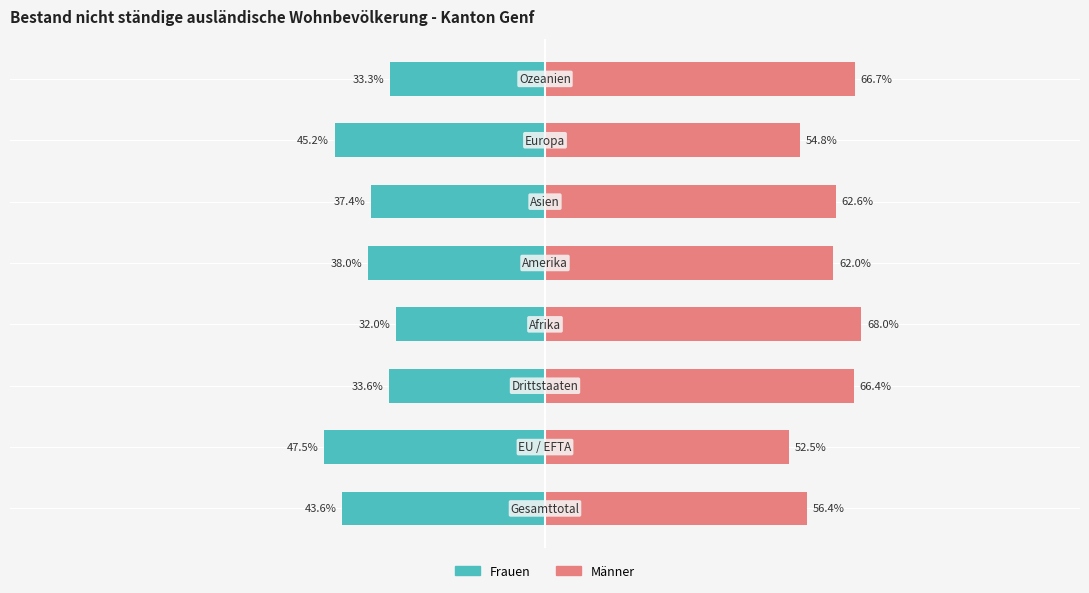

What is the average value of the Frauen series?

-38.8